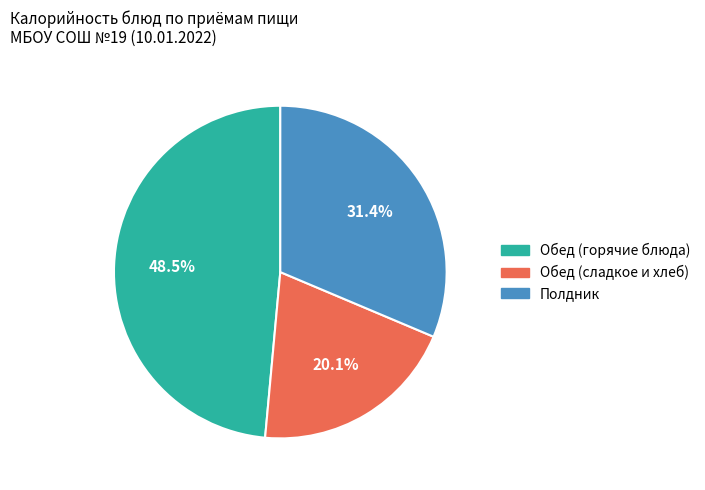

Does any single category account for the majority?

No